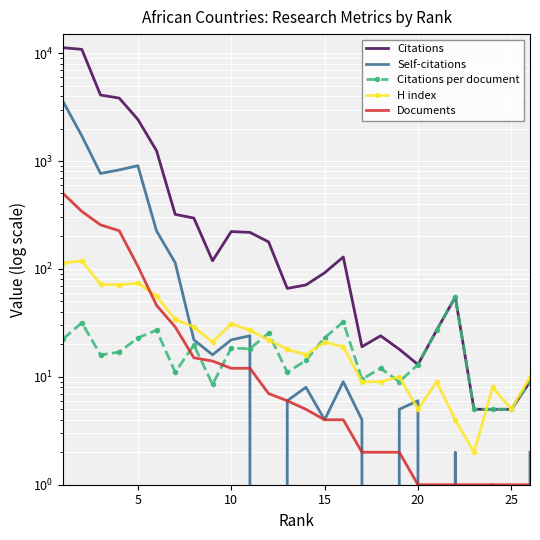

What is the difference between the second highest and second lowest values in the Documents series?

340.0